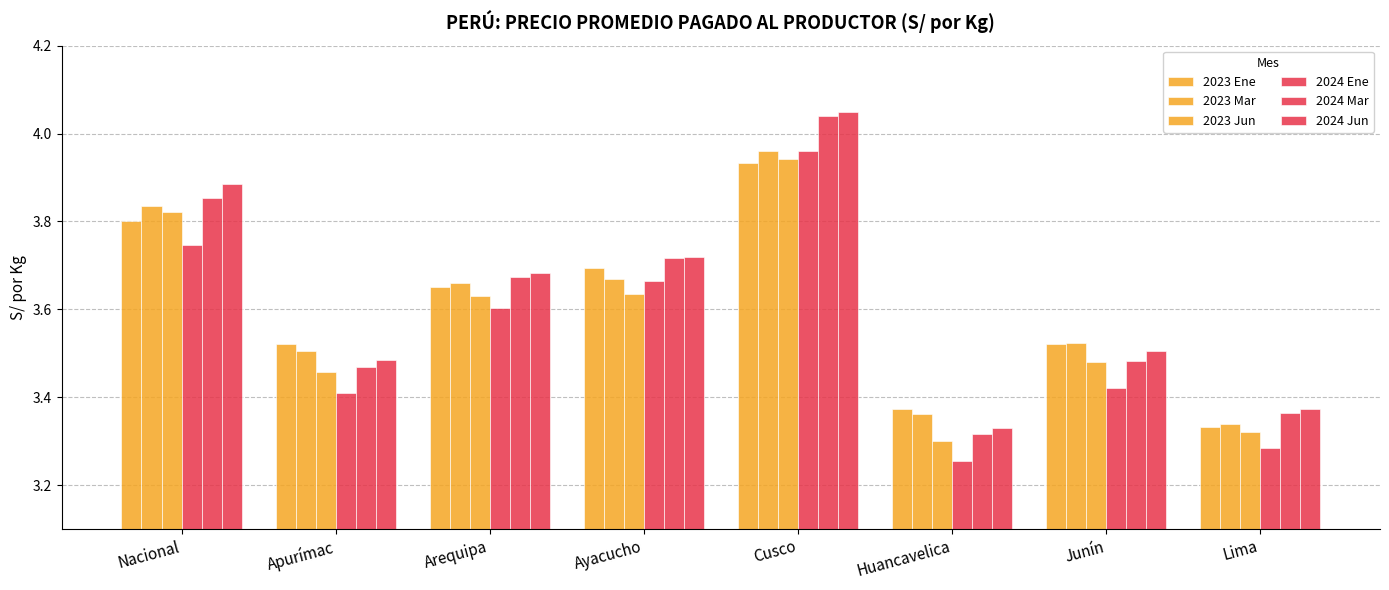

At how many categories does at least one series exceed 3?

8